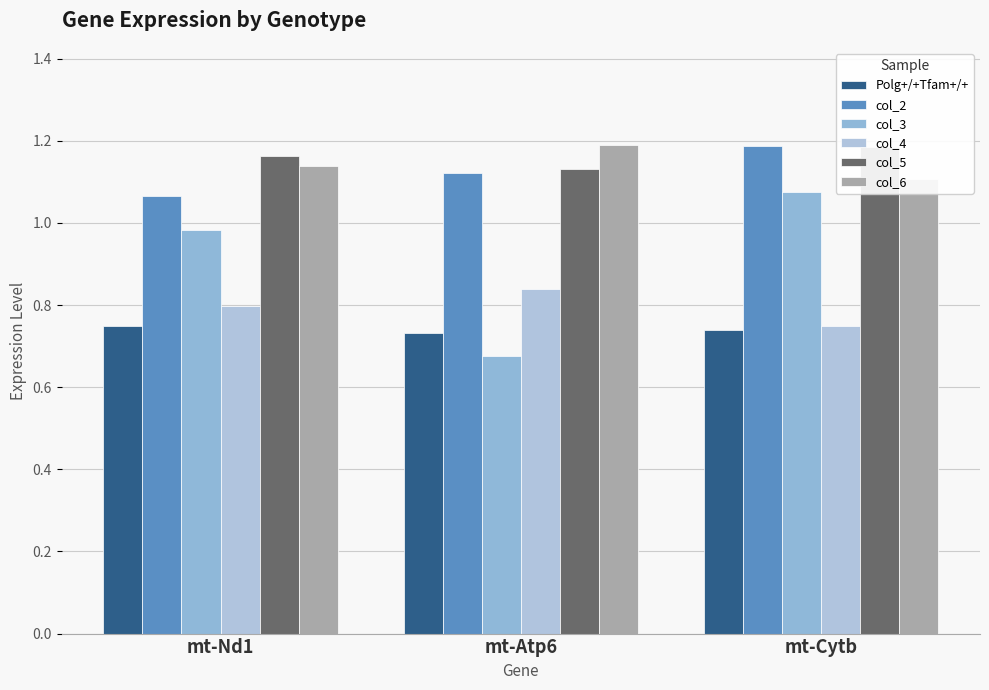

What is the difference between the maximum and minimum values in the col_6 series?

0.1